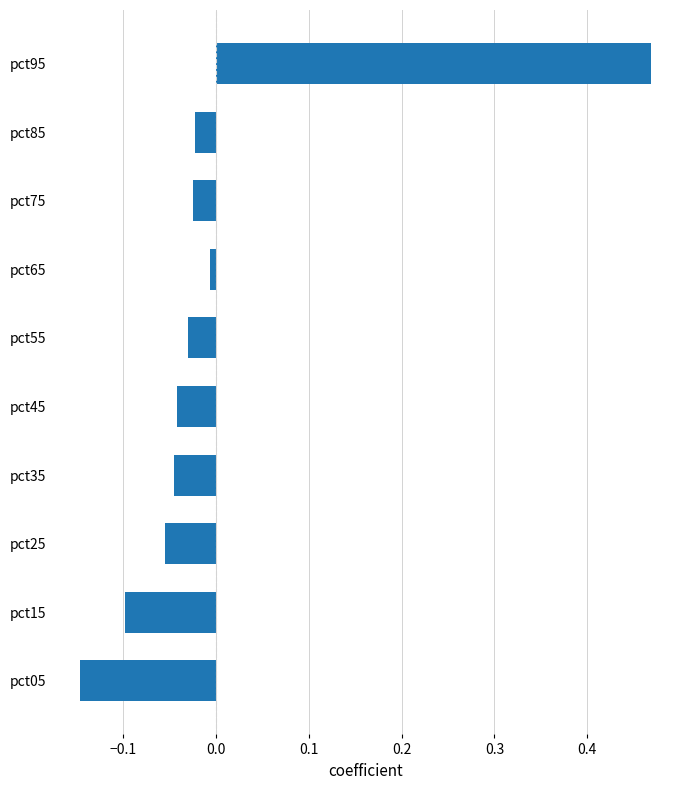

The chart shows a value of -0.1 at pct15. True or false?

True